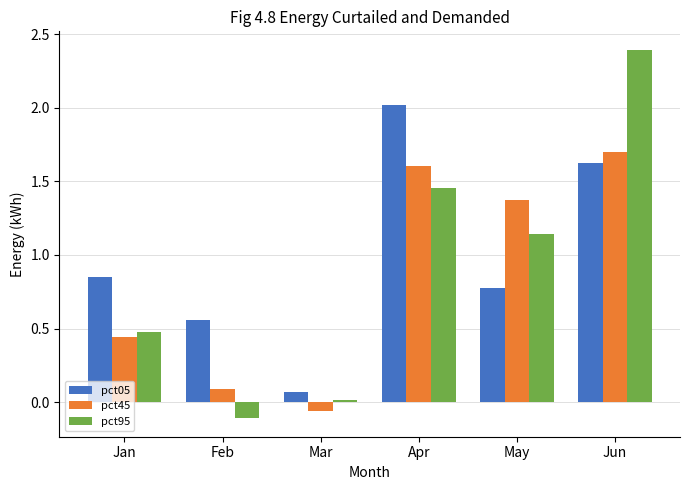

List the labels in order of pct95 value, largest first.

Jun, Apr, May, Jan, Mar, Feb